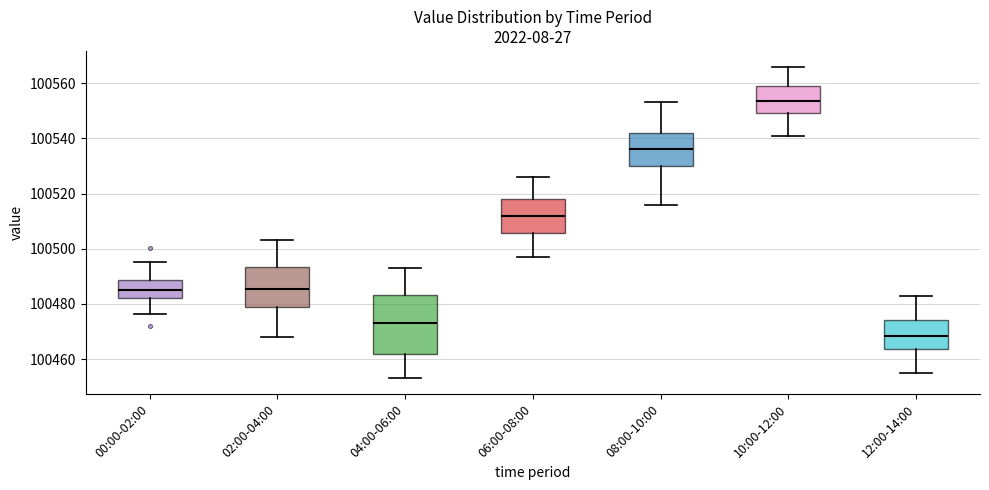

Comparing the boxes themselves (not the whiskers), which one is the tallest?

04:00-06:00